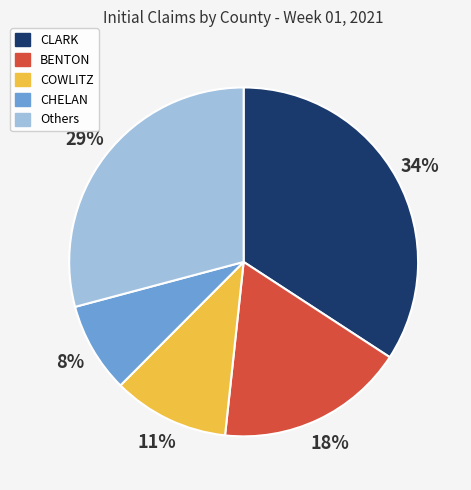

To the nearest percent, what is the average slice percentage?

20%